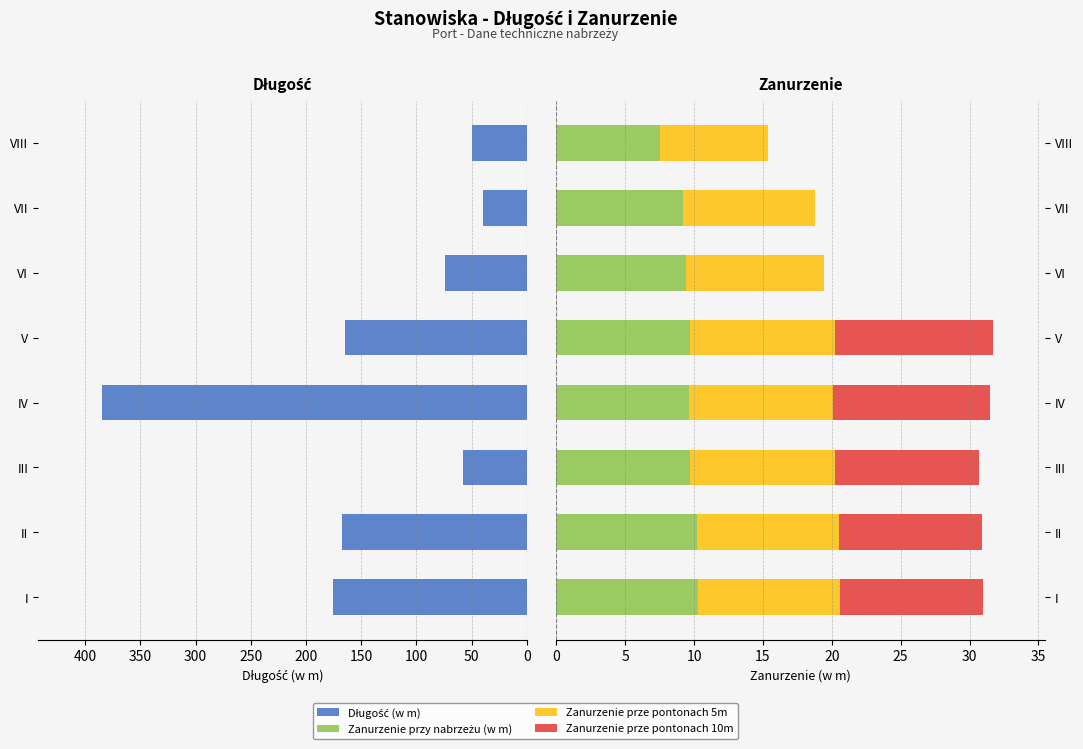

How many groups of bars are there?

8